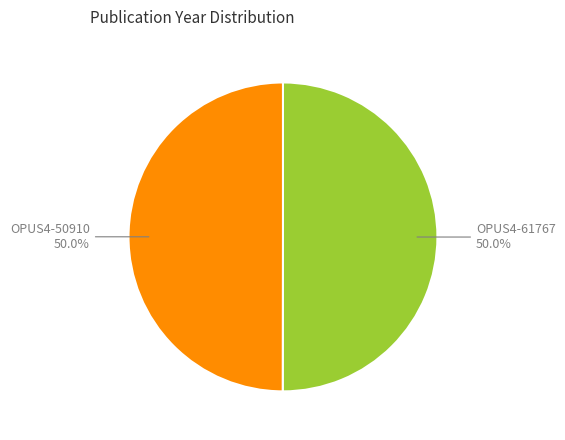

What is the ratio of the value at OPUS4-50910 to the value at OPUS4-61767?

1.0